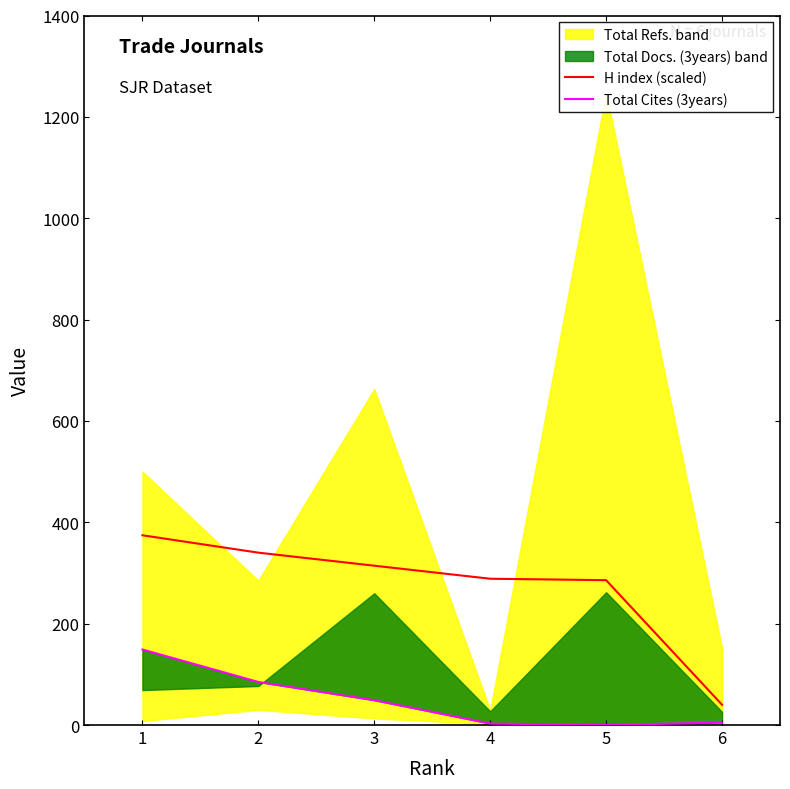

What is the difference between the highest and lowest values at 2?

255.1